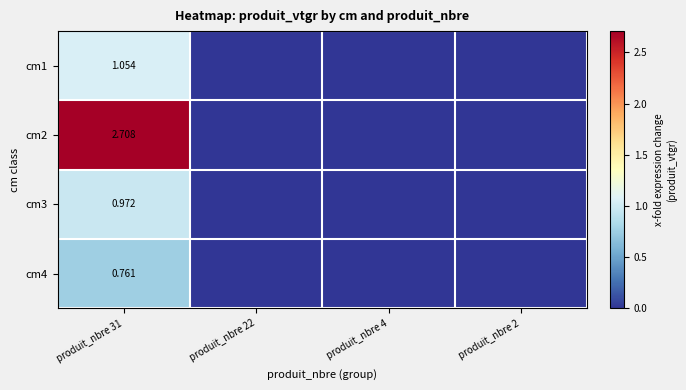

Rank the categories by cm2 value from highest to lowest.

produit_nbre 31, produit_nbre 22, produit_nbre 4, produit_nbre 2